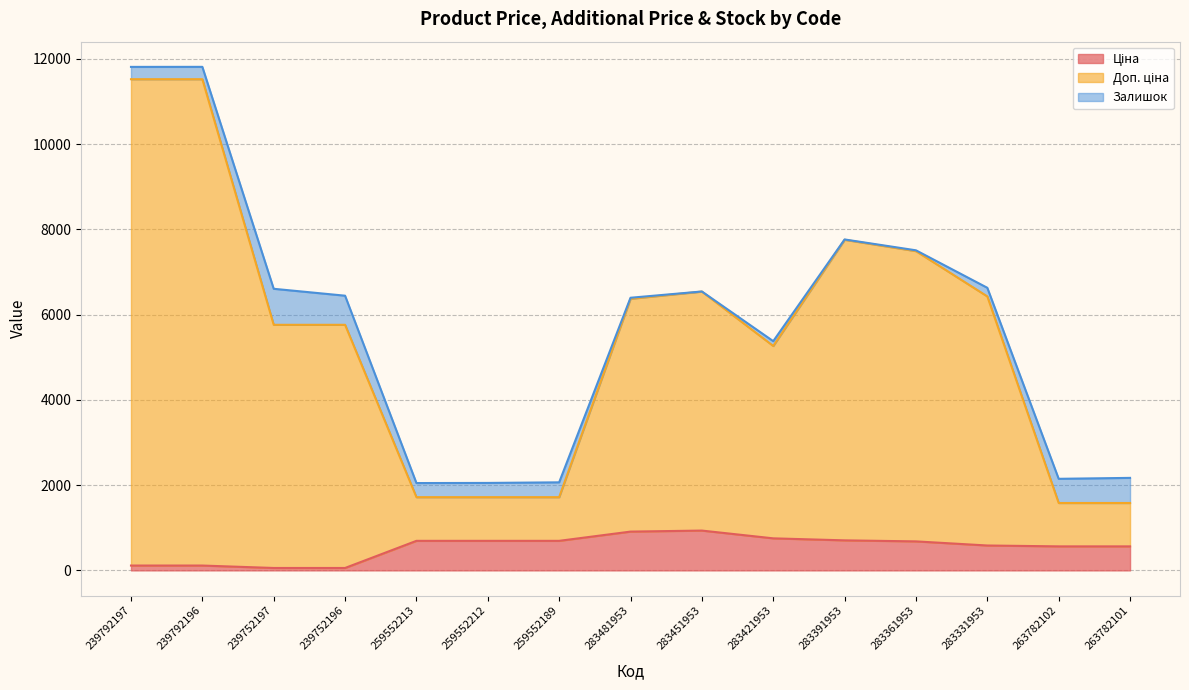

What is the total value across all series at 259552213?

2049.3